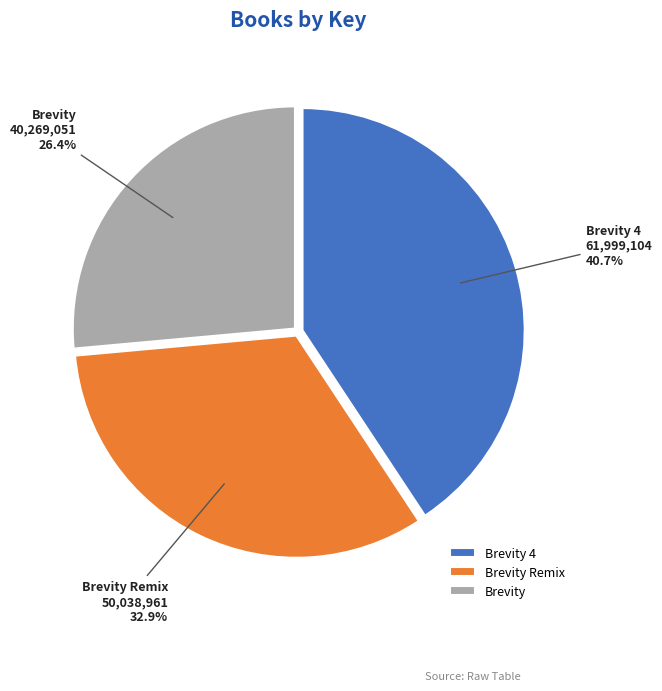

True or false: Brevity accounts for 26% of the total.

True